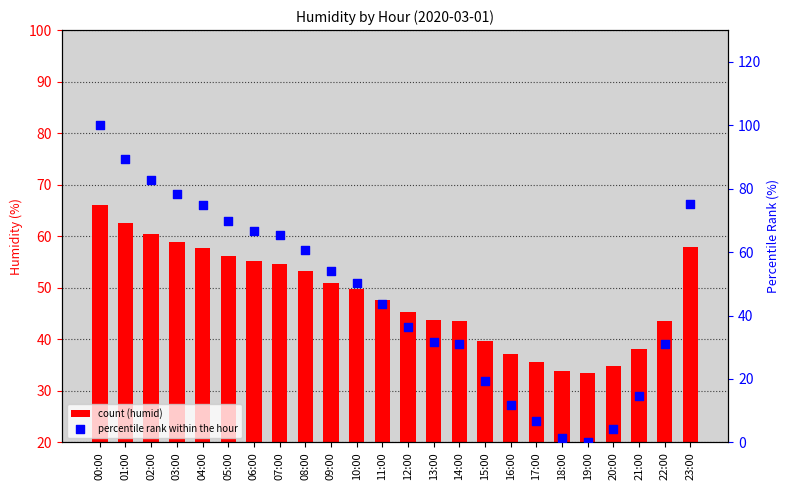

At how many categories does at least one series exceed 4?

24